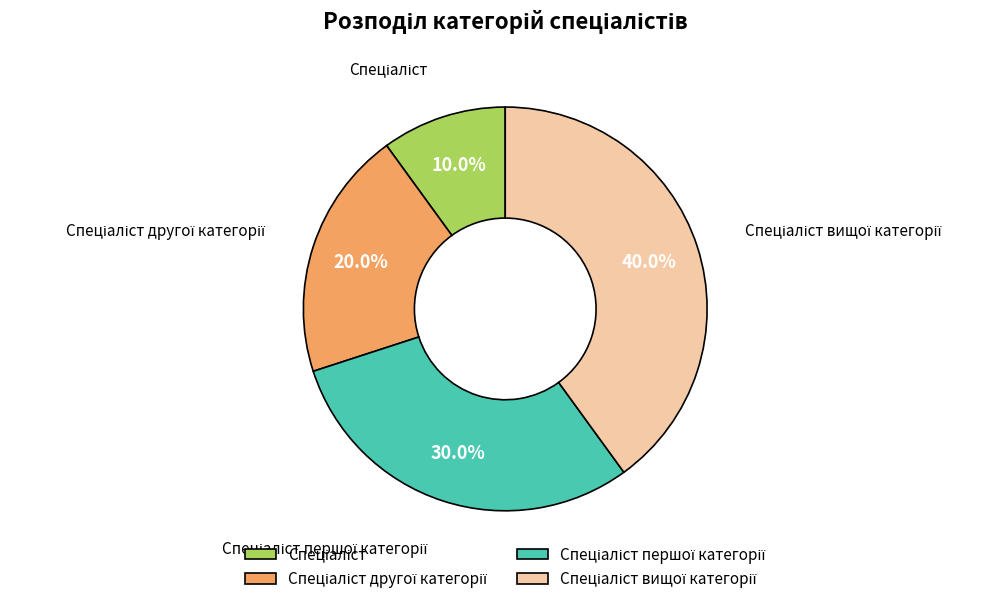

Is there any slice that represents more than half of the pie?

No